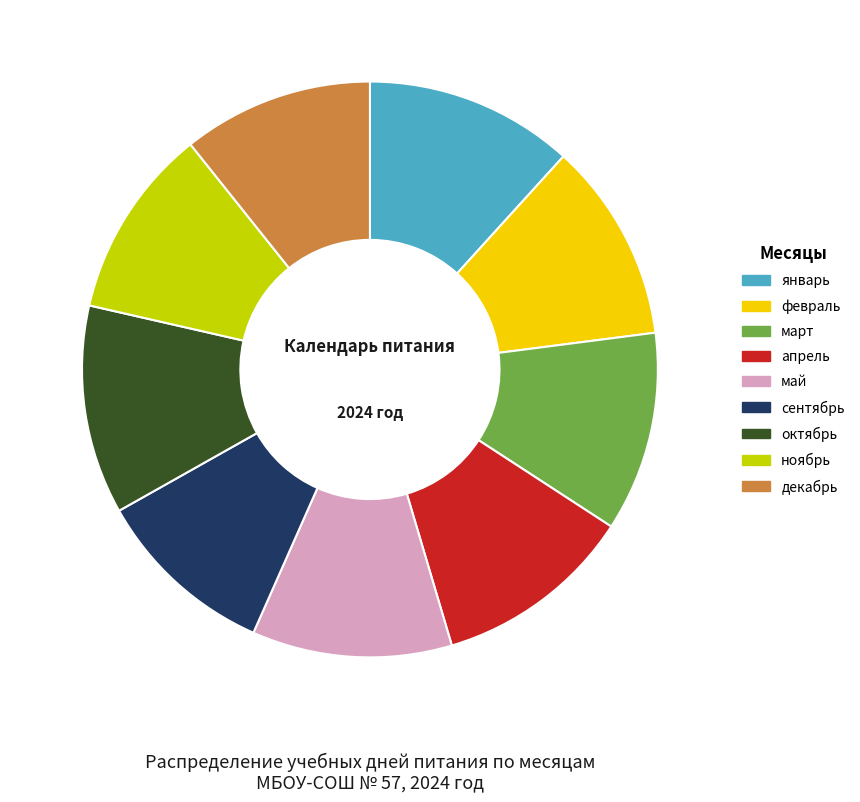

Does any single category account for the majority?

No